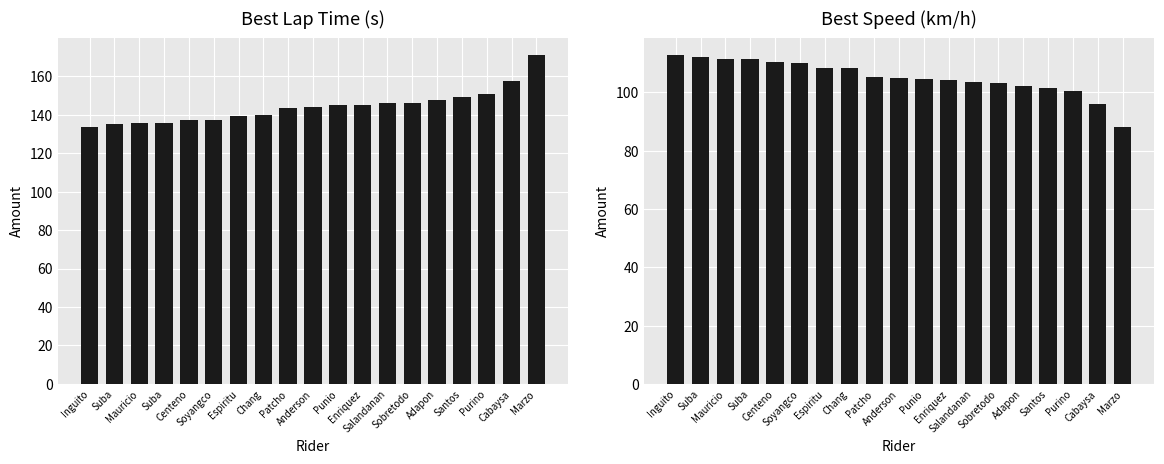

What is the difference between the highest and lowest values at Enriquez?

40.6